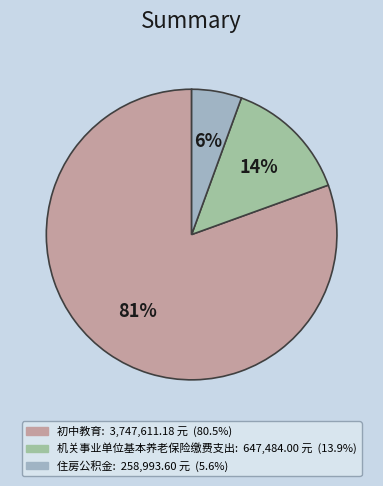

Do 住房公积金 and 机关事业单位基本养老保险缴费支出 together represent more than half of the pie?

No